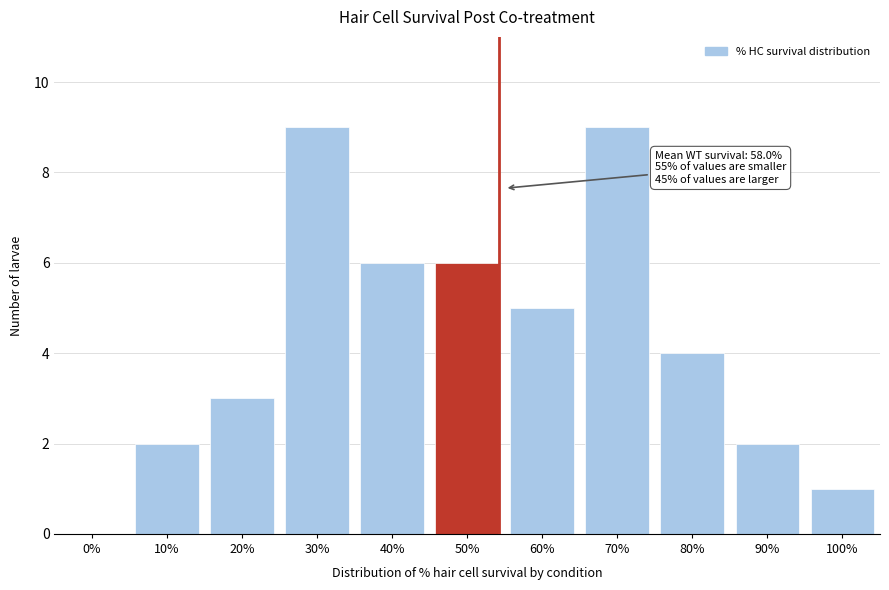

Reading left to right, extract all data points from this chart.

0%=0	10%=2	20%=3	30%=9	40%=6	50%=6	60%=5	70%=9	80%=4	90%=2	100%=1